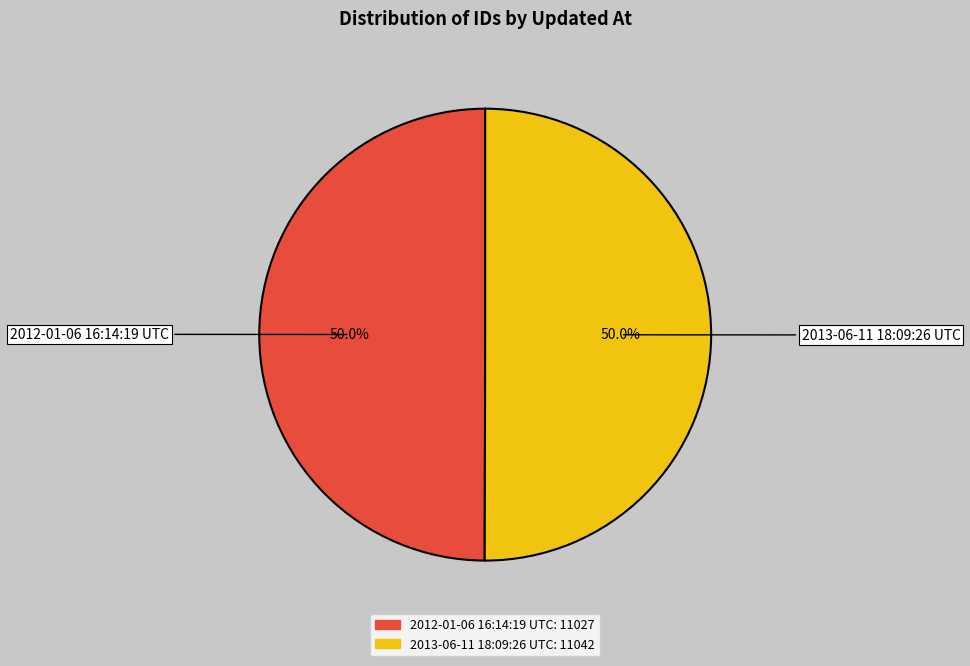

To the nearest percent, what percentage of the pie is 2013-06-11 18:09:26 UTC?

50%